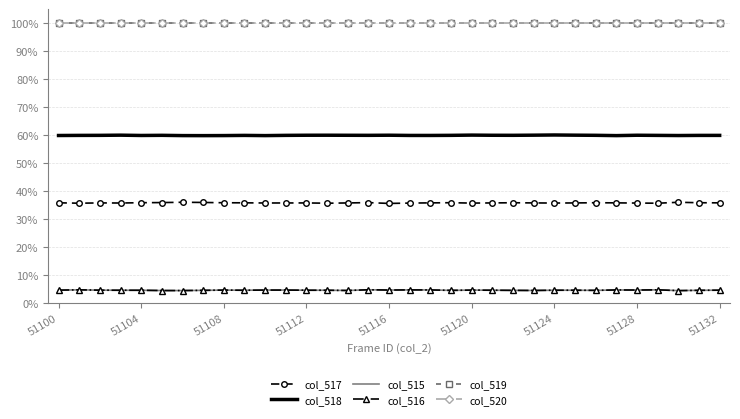

What is the value of the col_520 point at the 15th from the left?

1.0